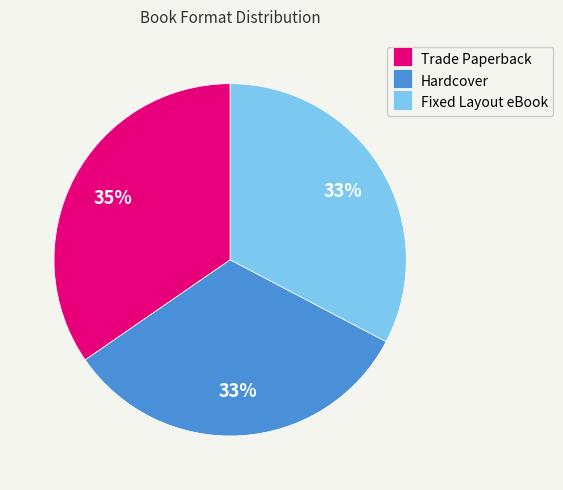

Do Hardcover and Fixed Layout eBook together represent more than half of the pie?

Yes